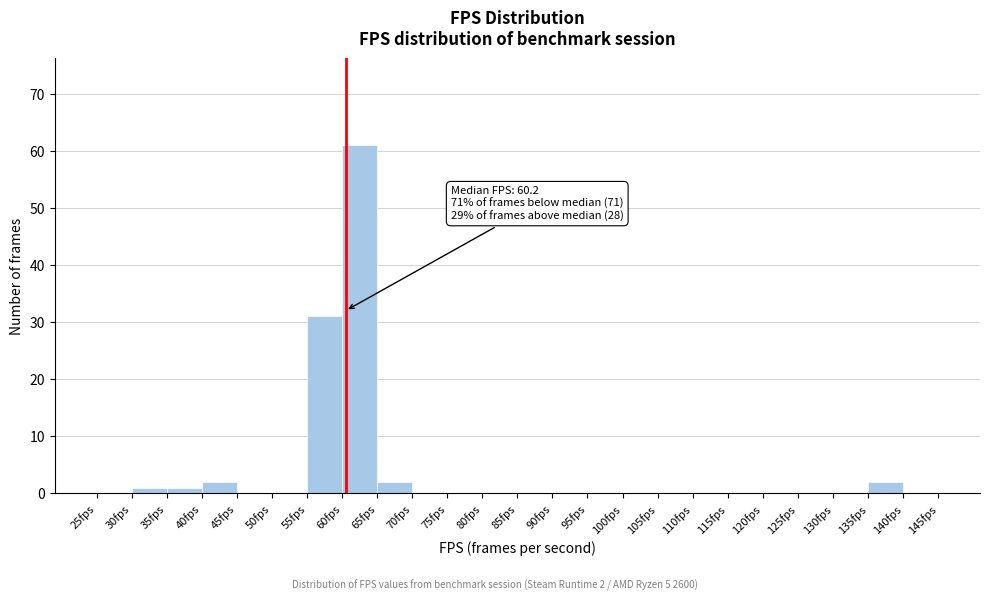

Which range on the x-axis has the tallest bar?

60 to 65